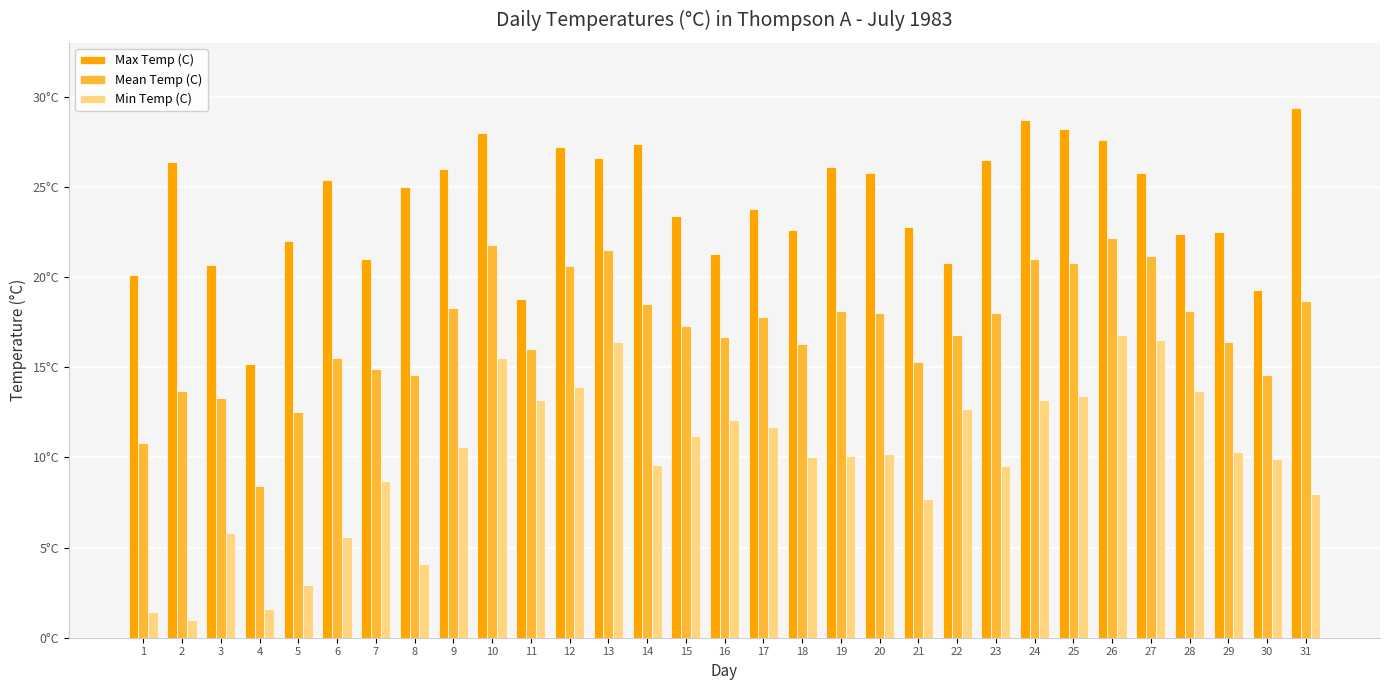

What are all the series names shown in the legend?

Max Temp (C), Mean Temp (C), Min Temp (C)